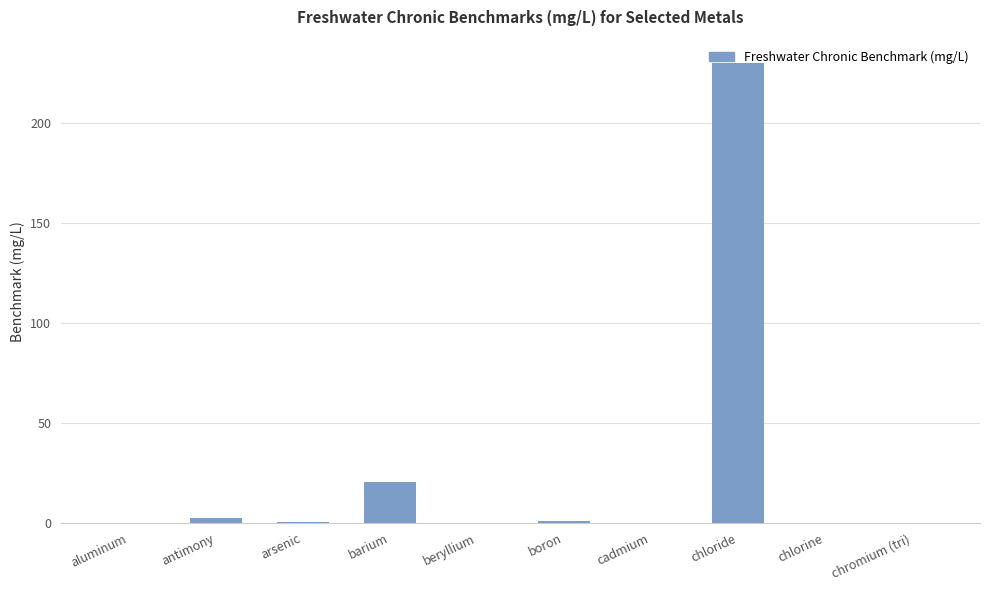

At which category does the chart reach its peak across all series?

chloride